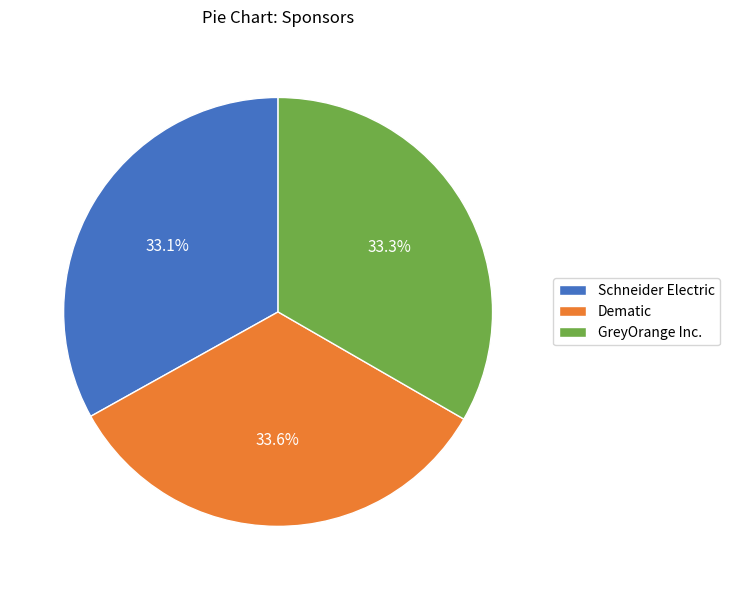

Approximately how many times larger is the value at Schneider Electric compared to Dematic?

1.0